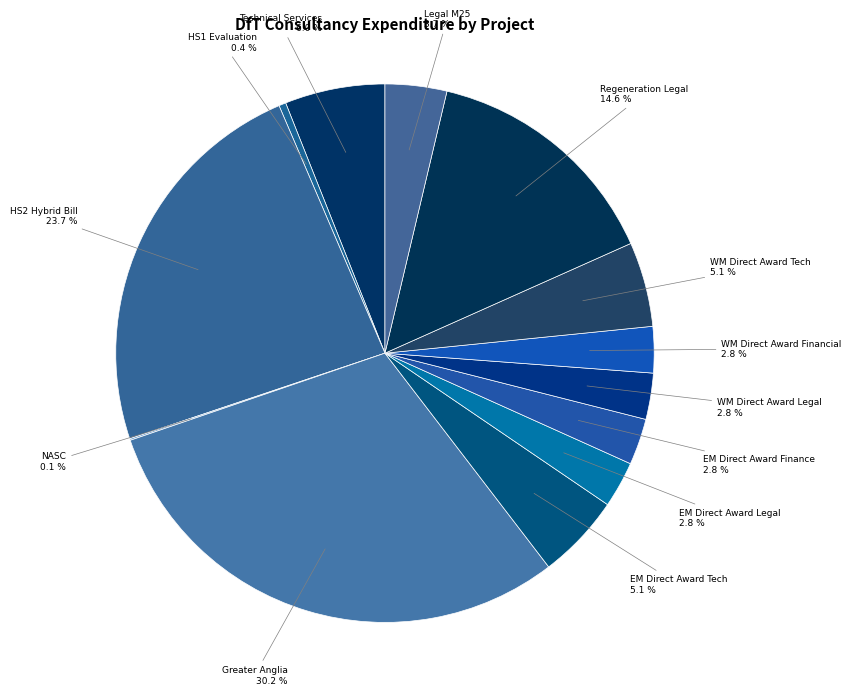

What percentage is NOT represented by EM Direct Award Legal?

97.2%